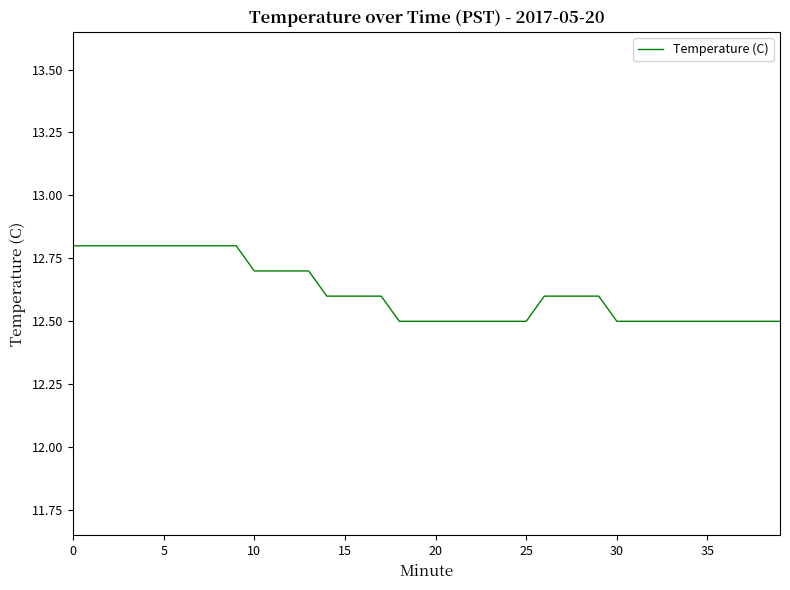

What is the difference between the maximum and minimum values?

0.3